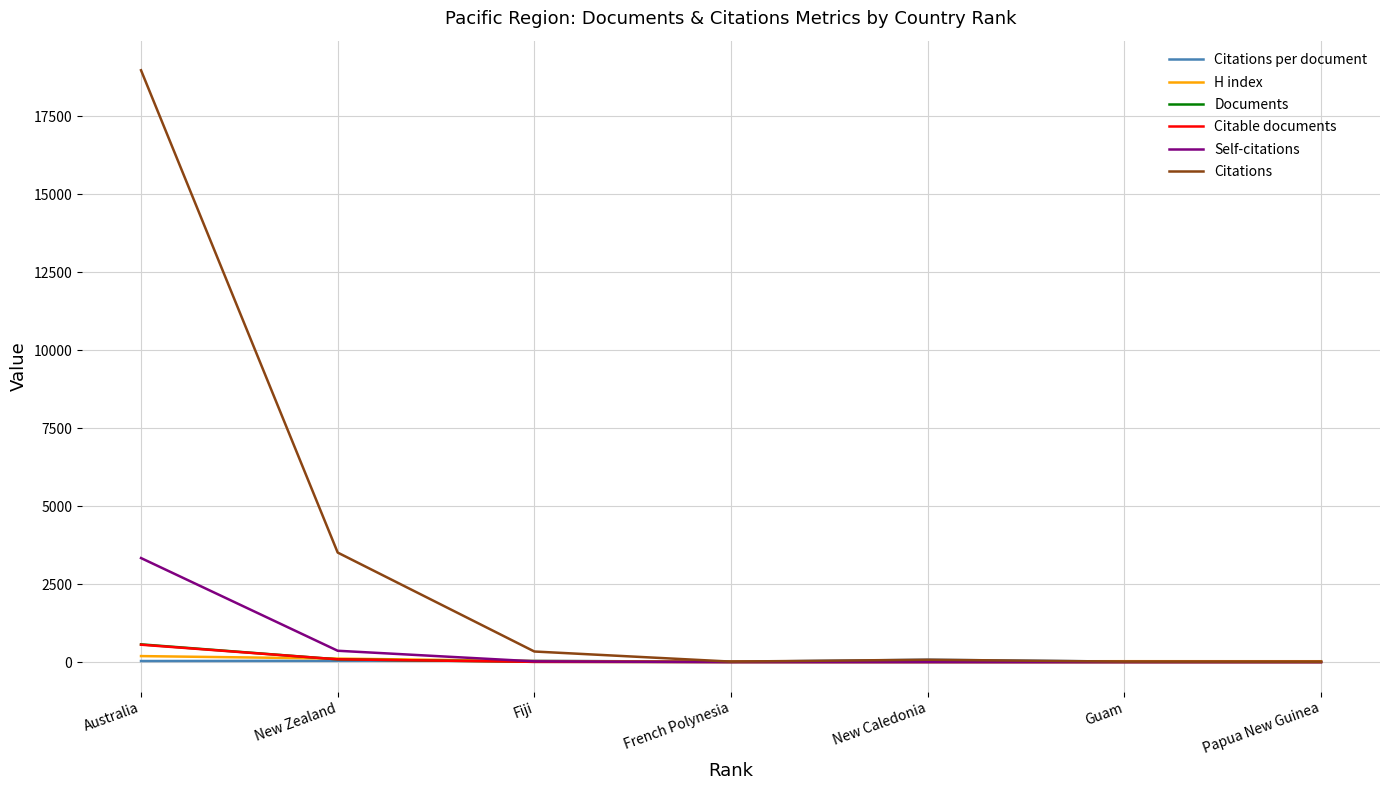

At which label is Citations closest to 9492?

New Zealand